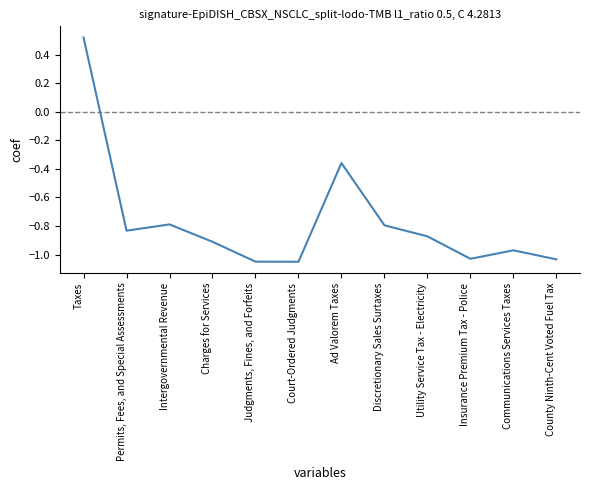

Which label corresponds to the largest value in the chart?

Taxes